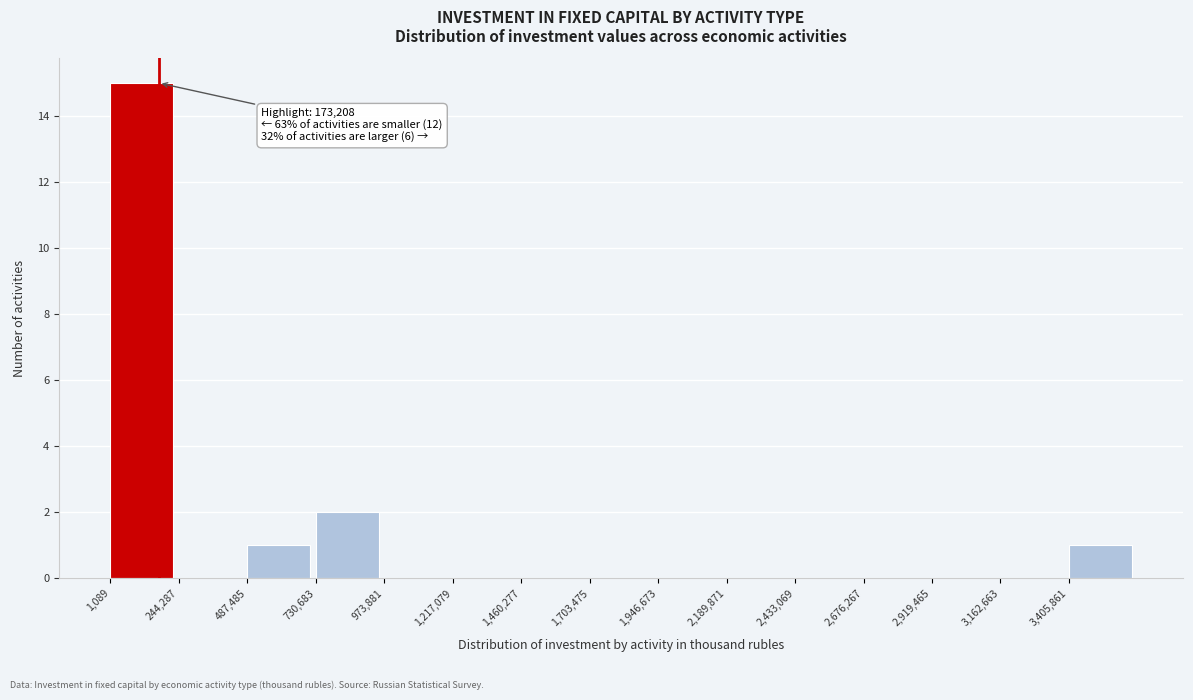

Over which range of the x-axis is the bar tallest?

0 to 250000